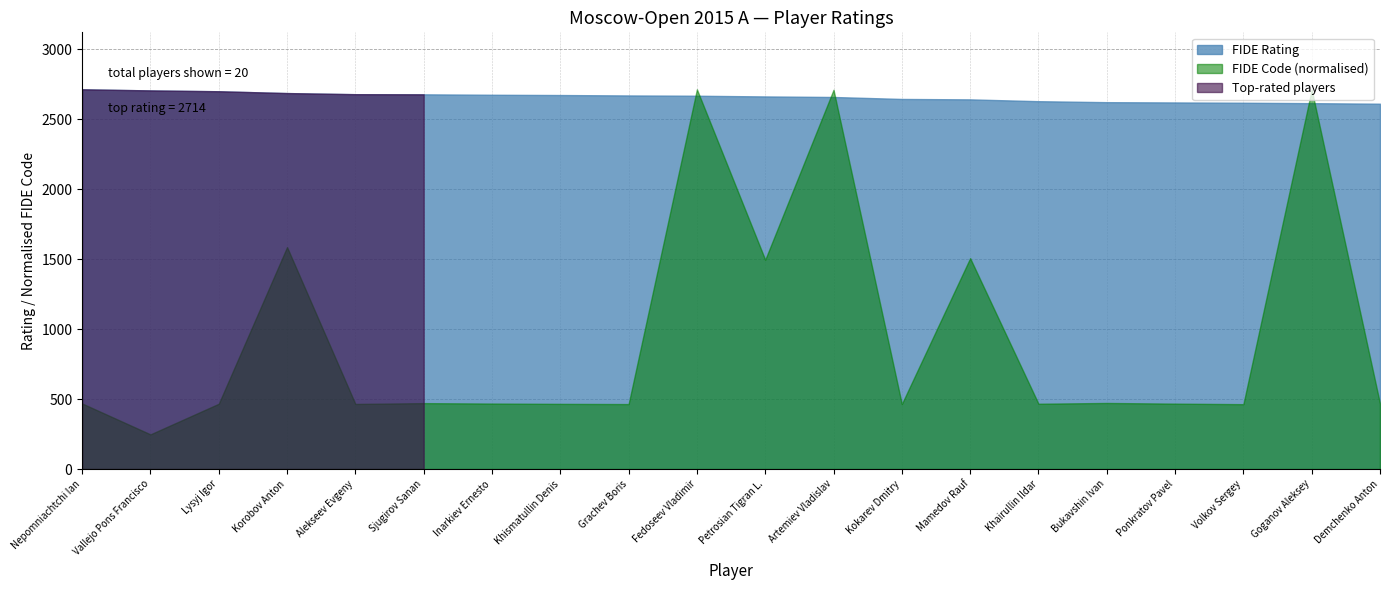

What is the label of the 12th point from the right?

Grachev Boris